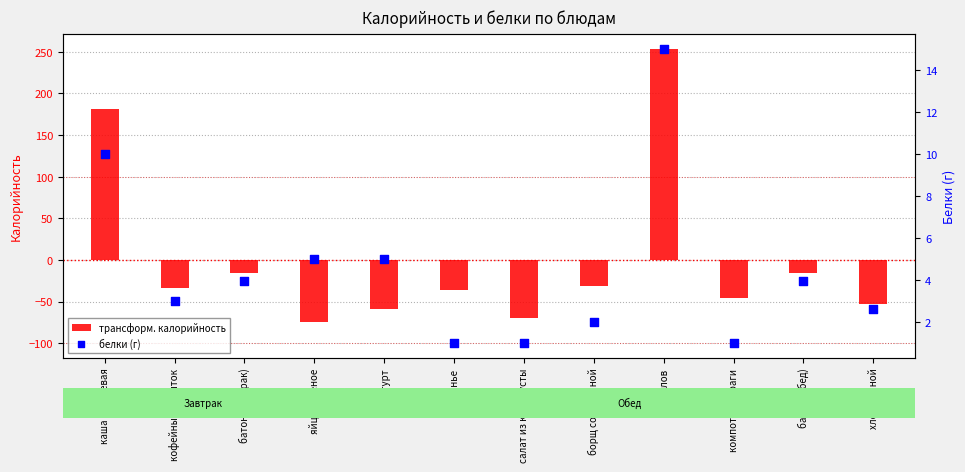

Which series has the widest spread of Y values?

трансформ. калорийность